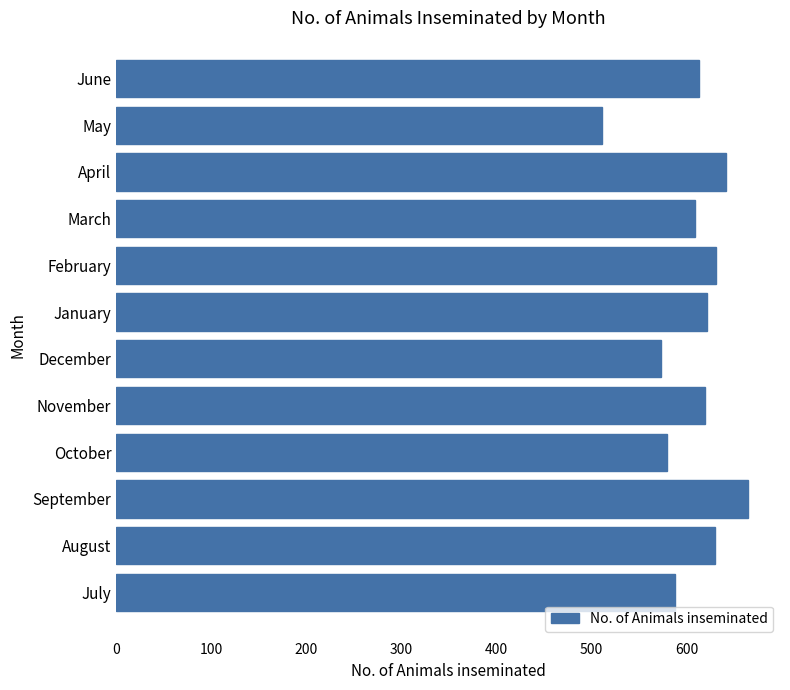

The value at January is 621. True or false?

True